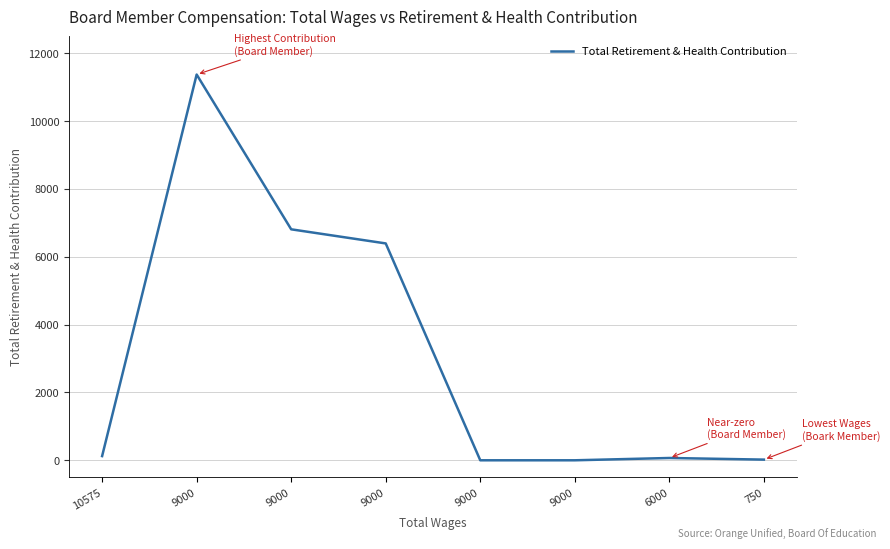

How many lines are shown in the chart?

1